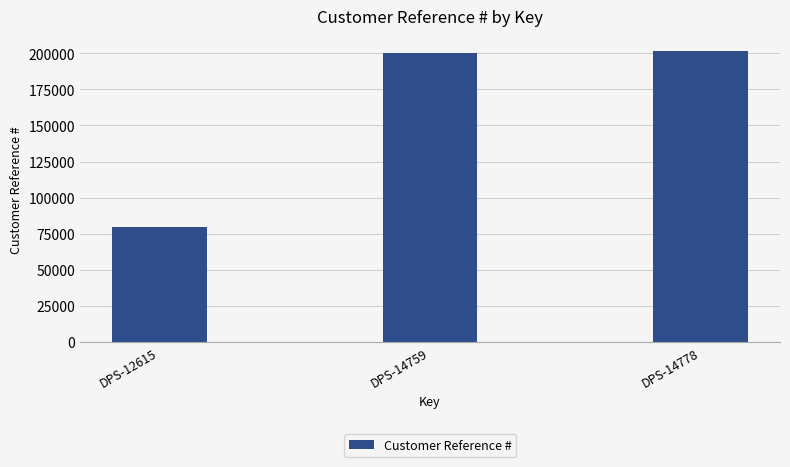

What is the maximum value shown in the chart?

201886